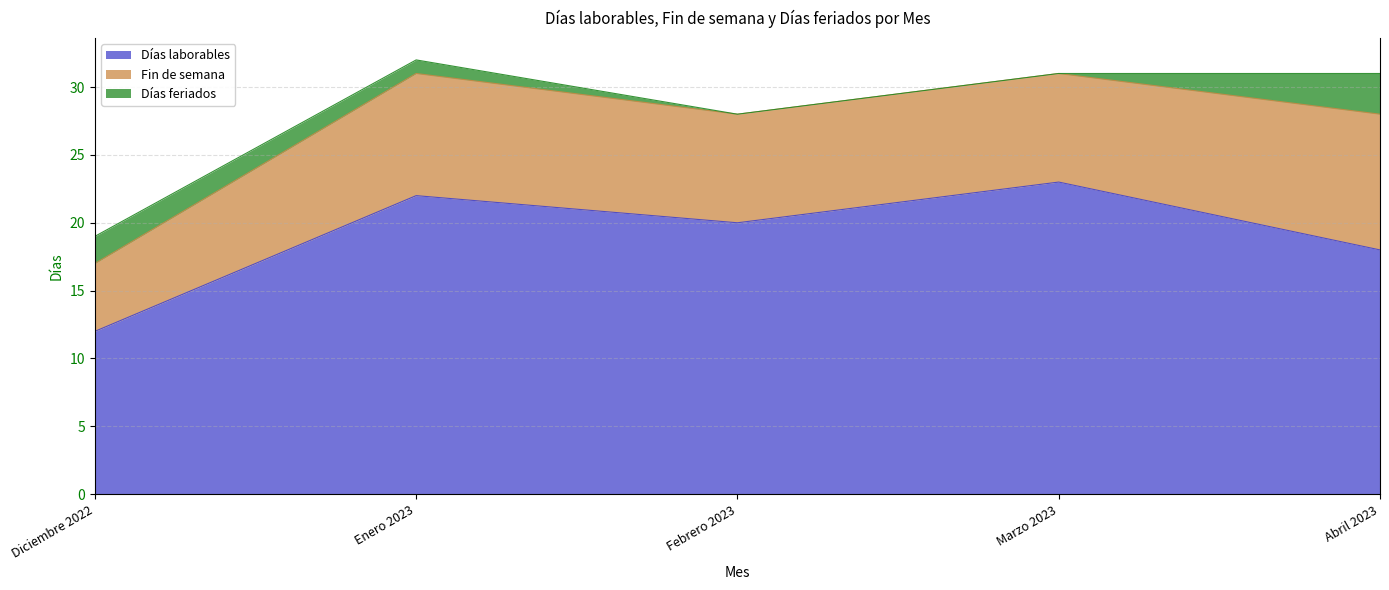

How many values in the Fin de semana series are below 8?

1